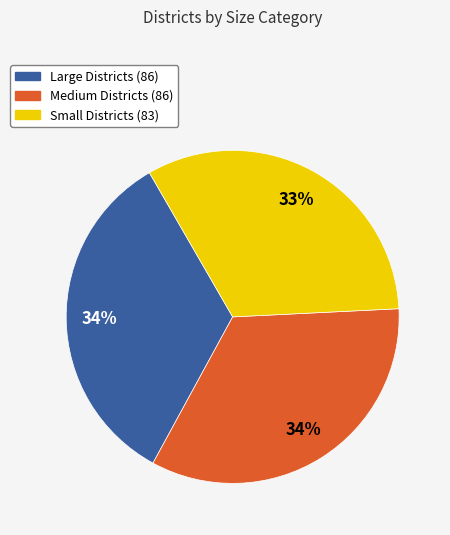

Is there a majority slice in this chart?

No